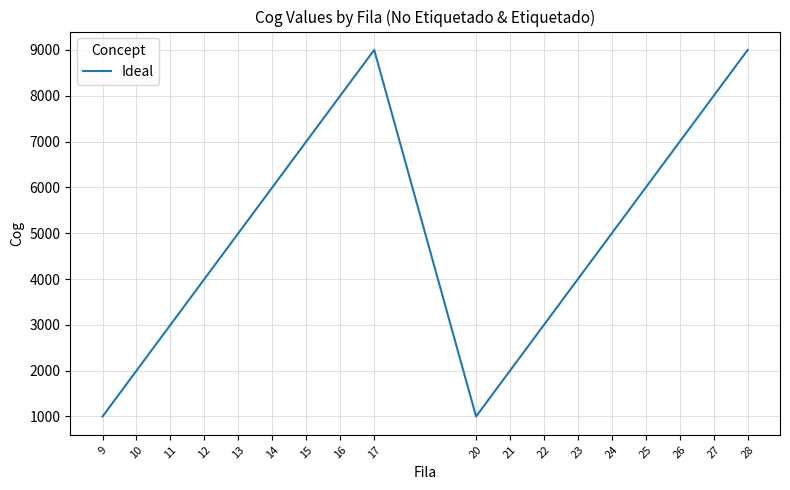

Approximately how many times larger is the value at 22 compared to 28?

0.3